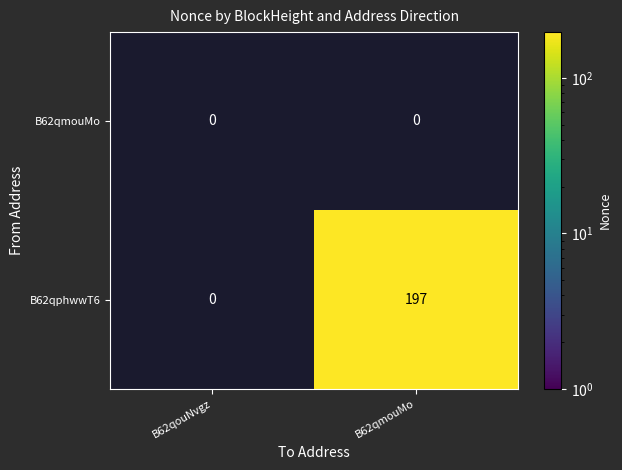

What is the spread (max minus min) of values at B62qmouMo?

197